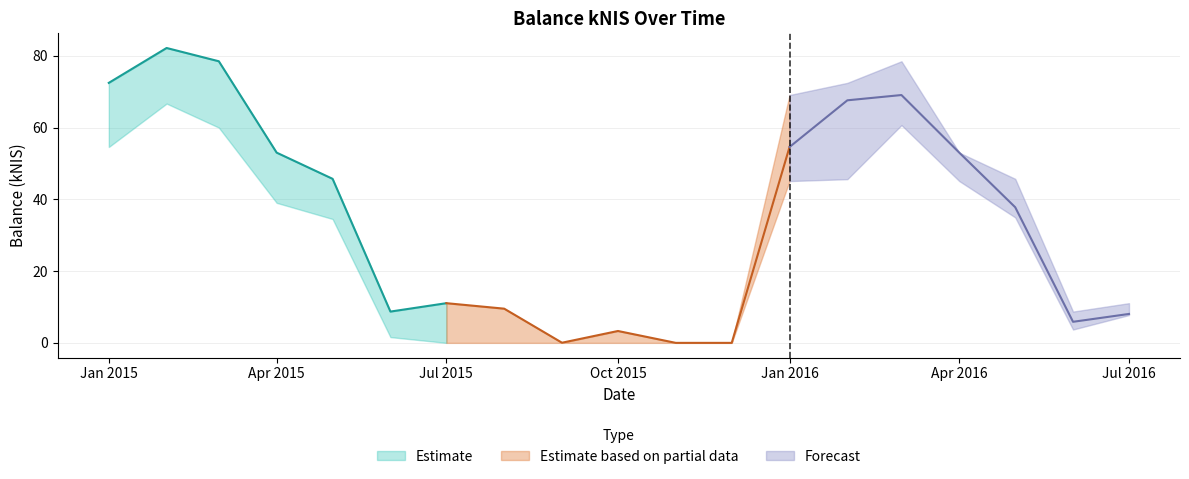

List the labels in order of balance_lower value, smallest first.

2015-07, 2015-08, 2015-09, 2015-10, 2015-11, 2015-12, 2015-06, 2016-06, 2016-07, 2015-05, 2016-05, 2015-04, 2016-01, 2016-04, 2016-02, 2015-01, 2015-03, 2016-03, 2015-02